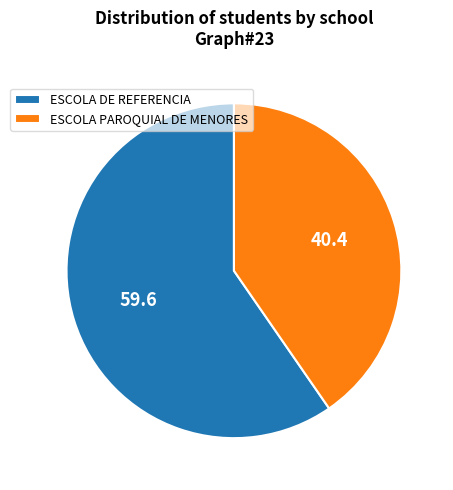

Does any single category account for the majority?

Yes